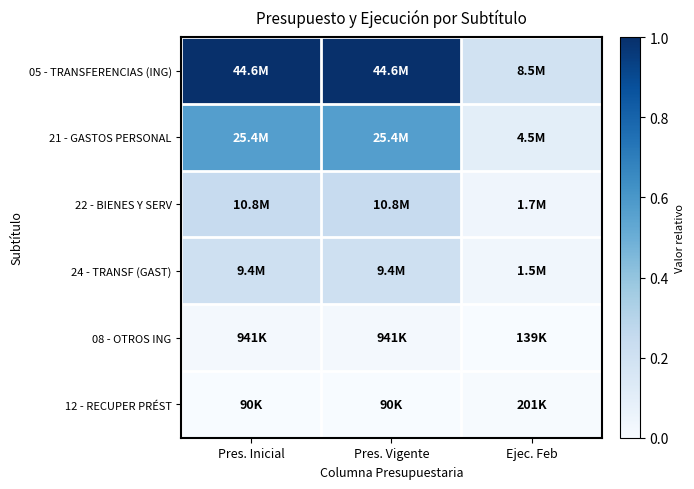

Reading left to right, list all the values displayed in this chart.

05 - TRANSFERENCIAS (ING): Pres. Inicial=1.0	Pres. Vigente=1.0	Ejec. Feb=0.2
21 - GASTOS PERSONAL: Pres. Inicial=0.6	Pres. Vigente=0.6	Ejec. Feb=0.1
22 - BIENES Y SERV: Pres. Inicial=0.2	Pres. Vigente=0.2	Ejec. Feb=0.0
24 - TRANSF (GAST): Pres. Inicial=0.2	Pres. Vigente=0.2	Ejec. Feb=0.0
08 - OTROS ING: Pres. Inicial=0.0	Pres. Vigente=0.0	Ejec. Feb=0.0
12 - RECUPER PRÉST: Pres. Inicial=0.0	Pres. Vigente=0.0	Ejec. Feb=0.0